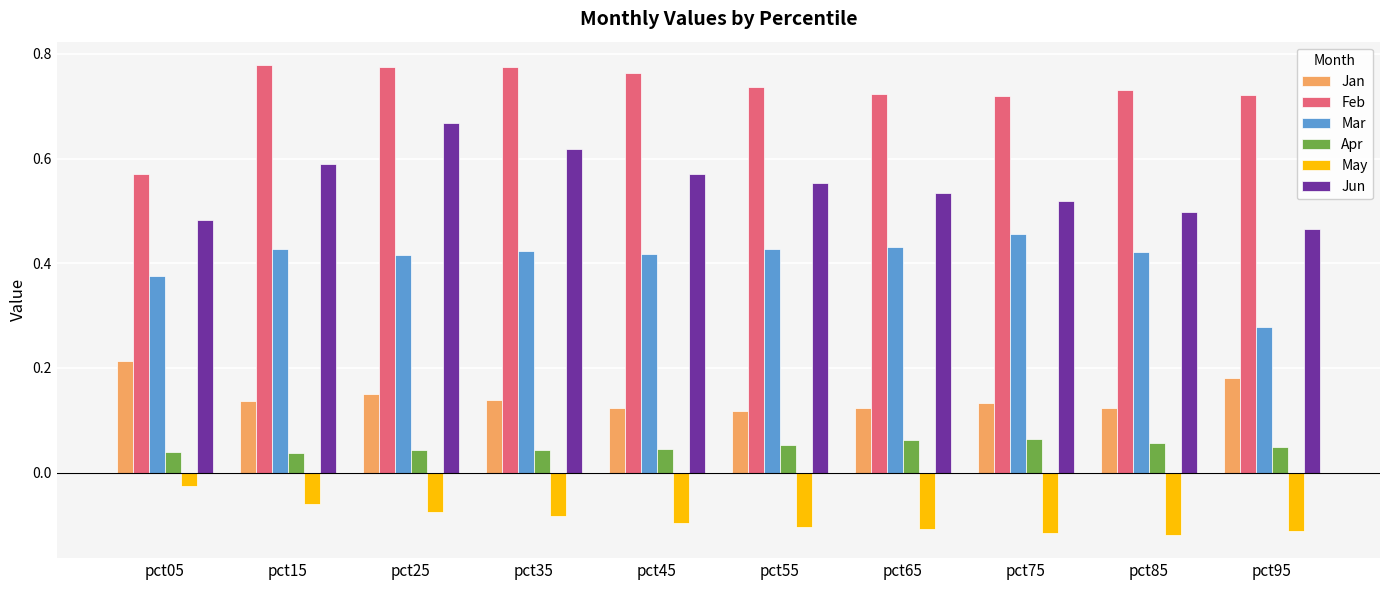

Where is Mar nearest to the value 0?

pct95